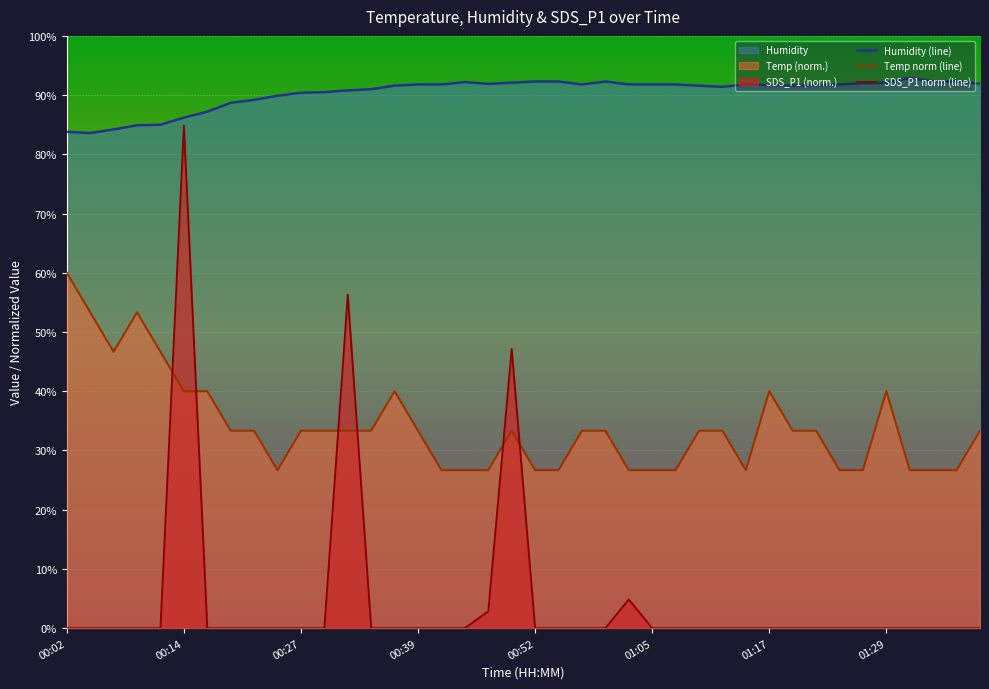

At which label does SDS_P1 norm (line) reach its peak?

00:14